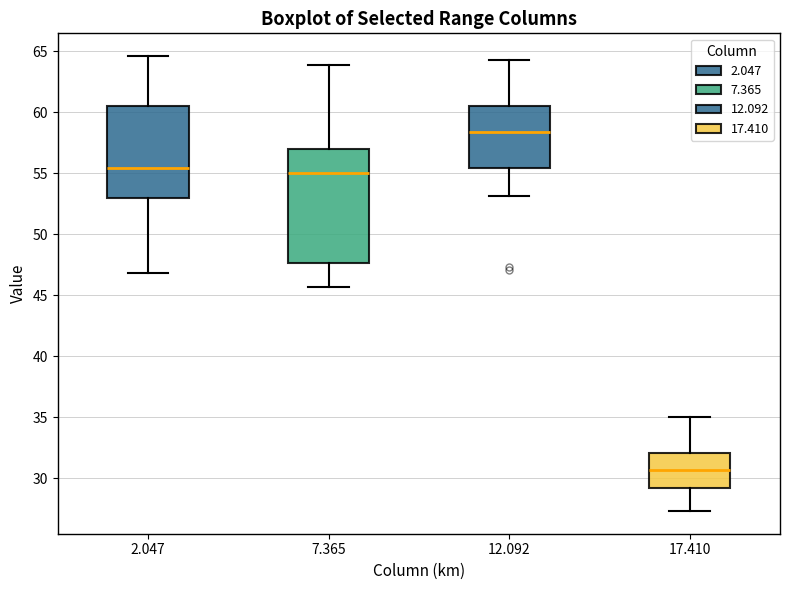

Where is the lower edge of the box at x = 2.047 on the y-axis? The values are not printed on the chart, so give them approximately, as read against the axis.

53.0